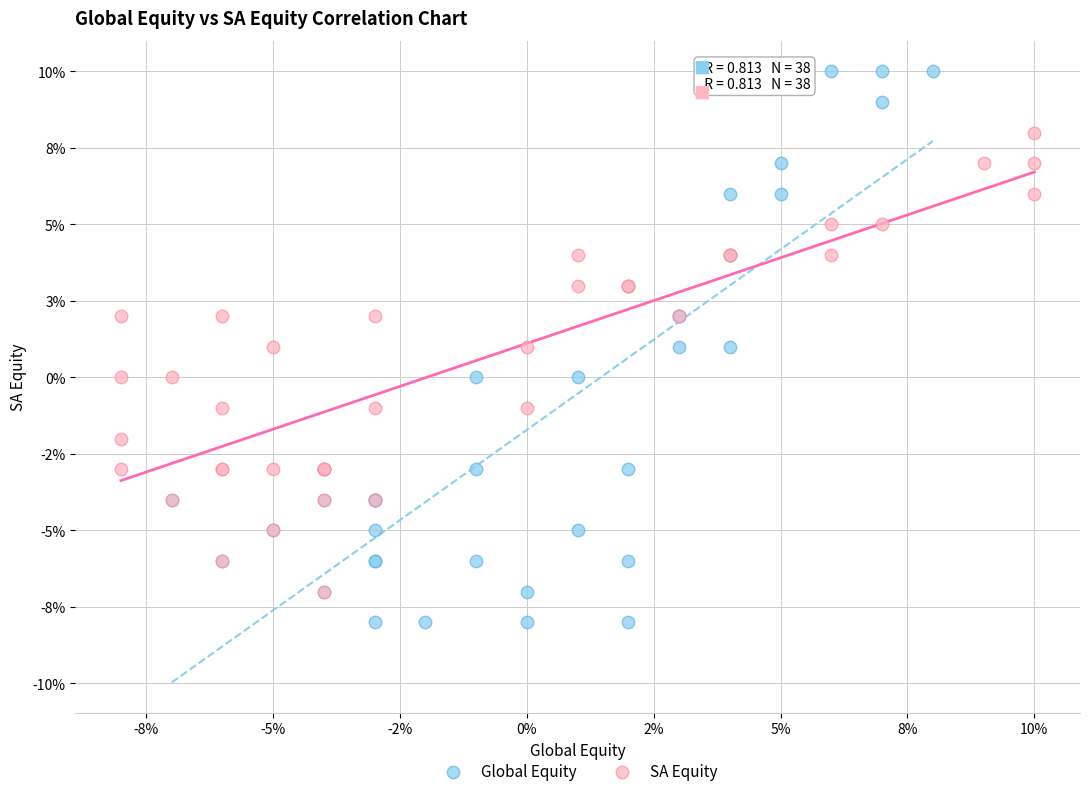

Which series has the widest spread of Y values?

Global Equity